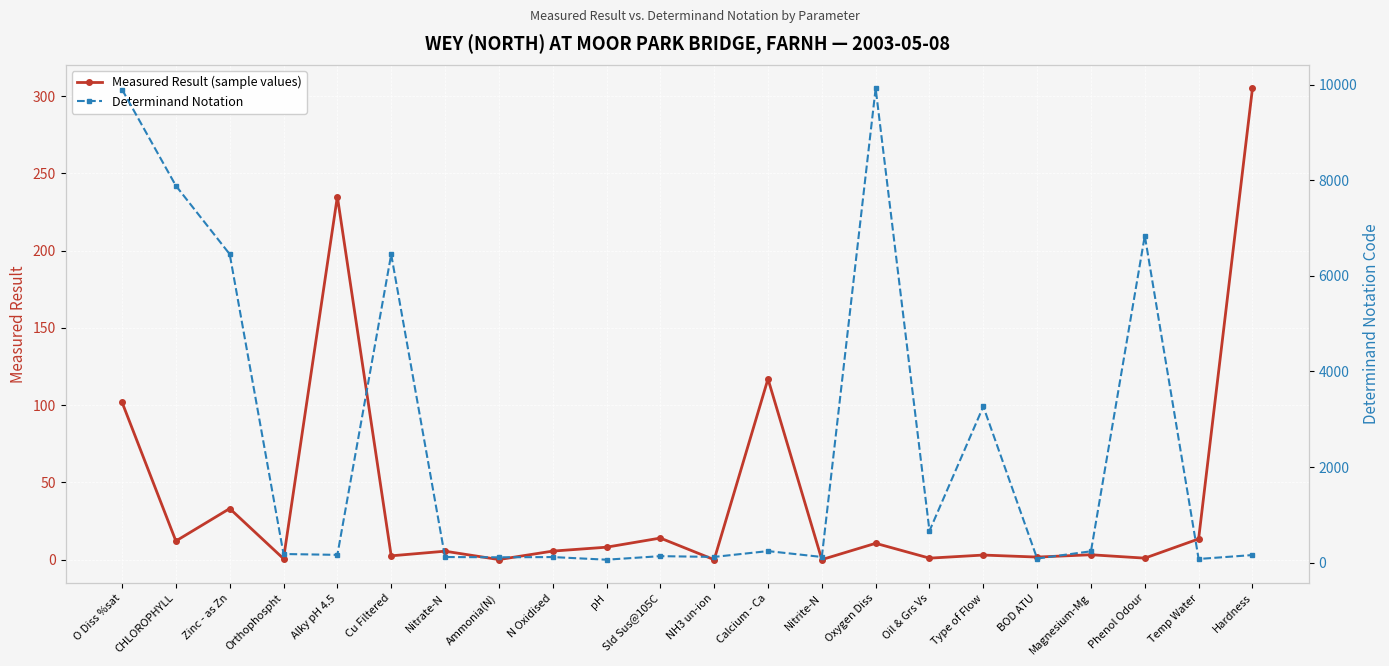

List the labels in order of Determinand Notation value, largest first.

Oxygen Diss, O Diss %sat, CHLOROPHYLL, Phenol Odour, Zinc - as Zn, Cu Filtered, Type of Flow, Oil & Grs Vs, Calcium - Ca, Magnesium-Mg, Orthophospht, Alky pH 4.5, Hardness, Sld Sus@105C, NH3 un-ion, Nitrite-N, Nitrate-N, N Oxidised, Ammonia(N), BOD ATU, Temp Water, pH